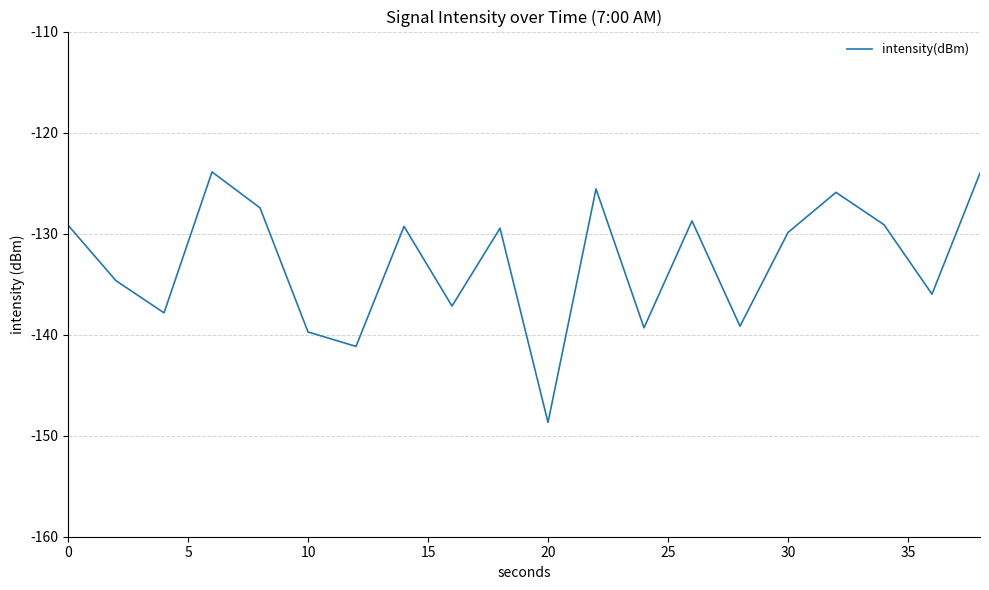

What is the greatest value displayed?

-123.9